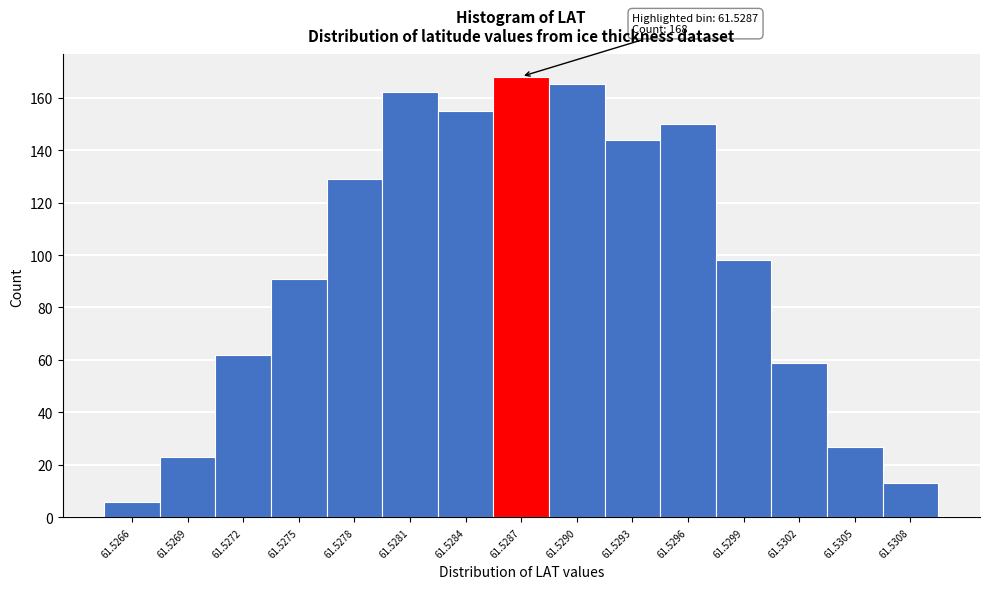

Reading left to right, what are all the values shown in this chart?

6	23	62	91	129	162	155	168	165	144	150	98	59	27	13